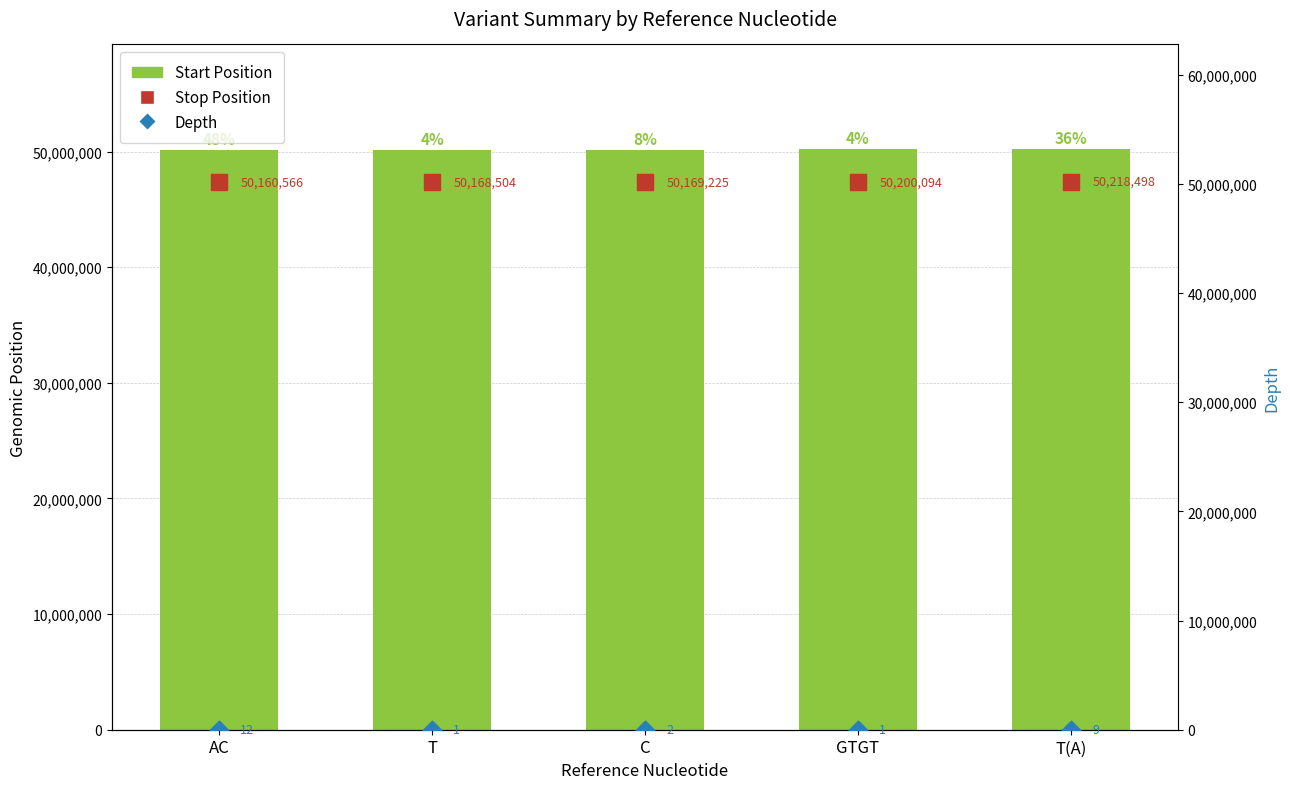

Which series reaches the maximum Y coordinate?

Stop Position